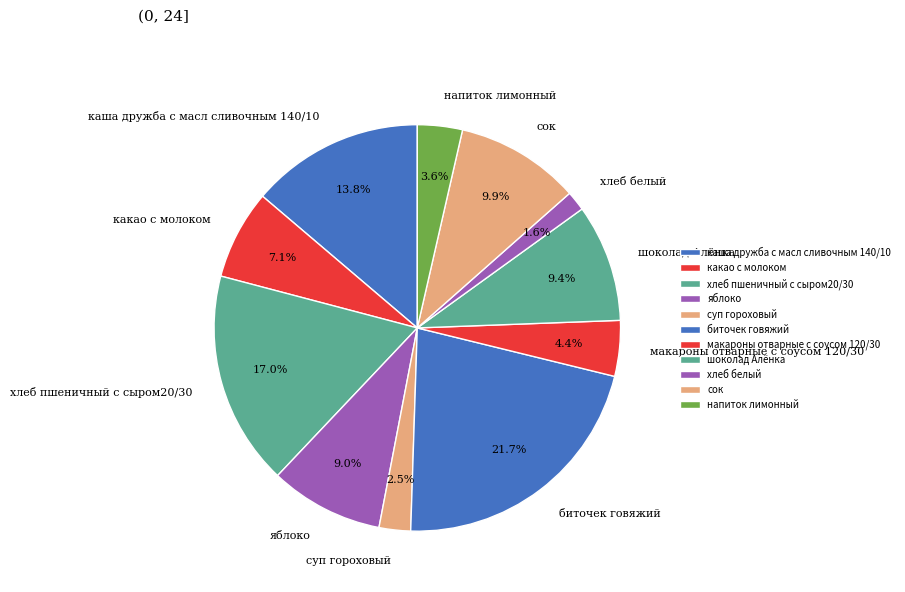

What percentage is NOT represented by хлеб белый?

98.4%